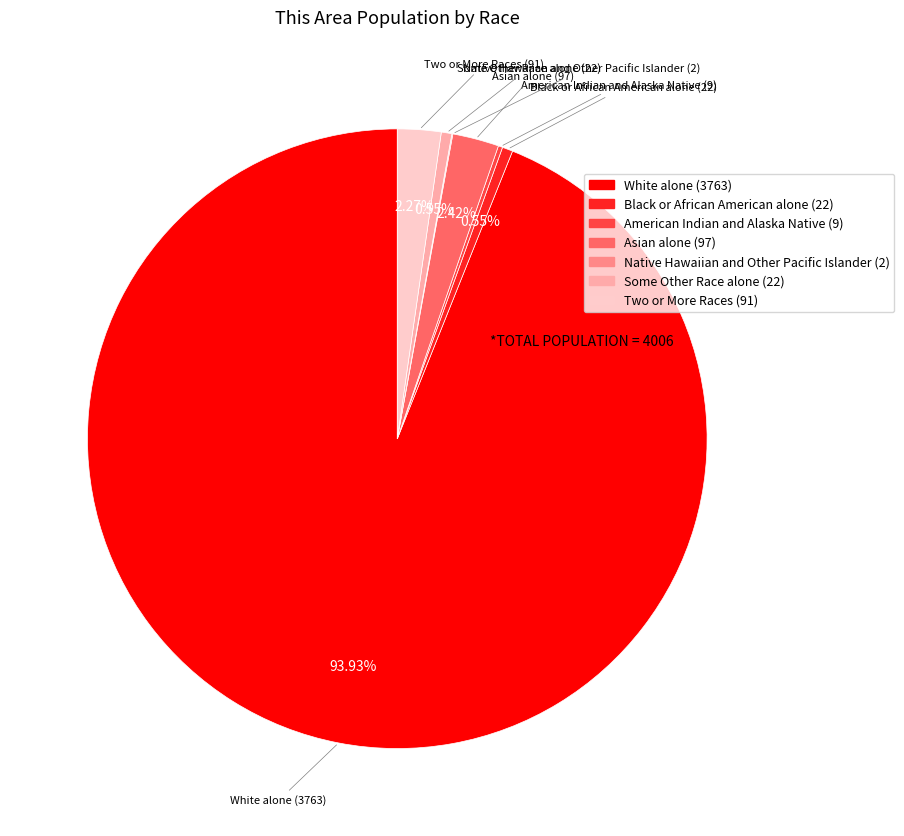

To the nearest percent, what is the average slice percentage?

14%